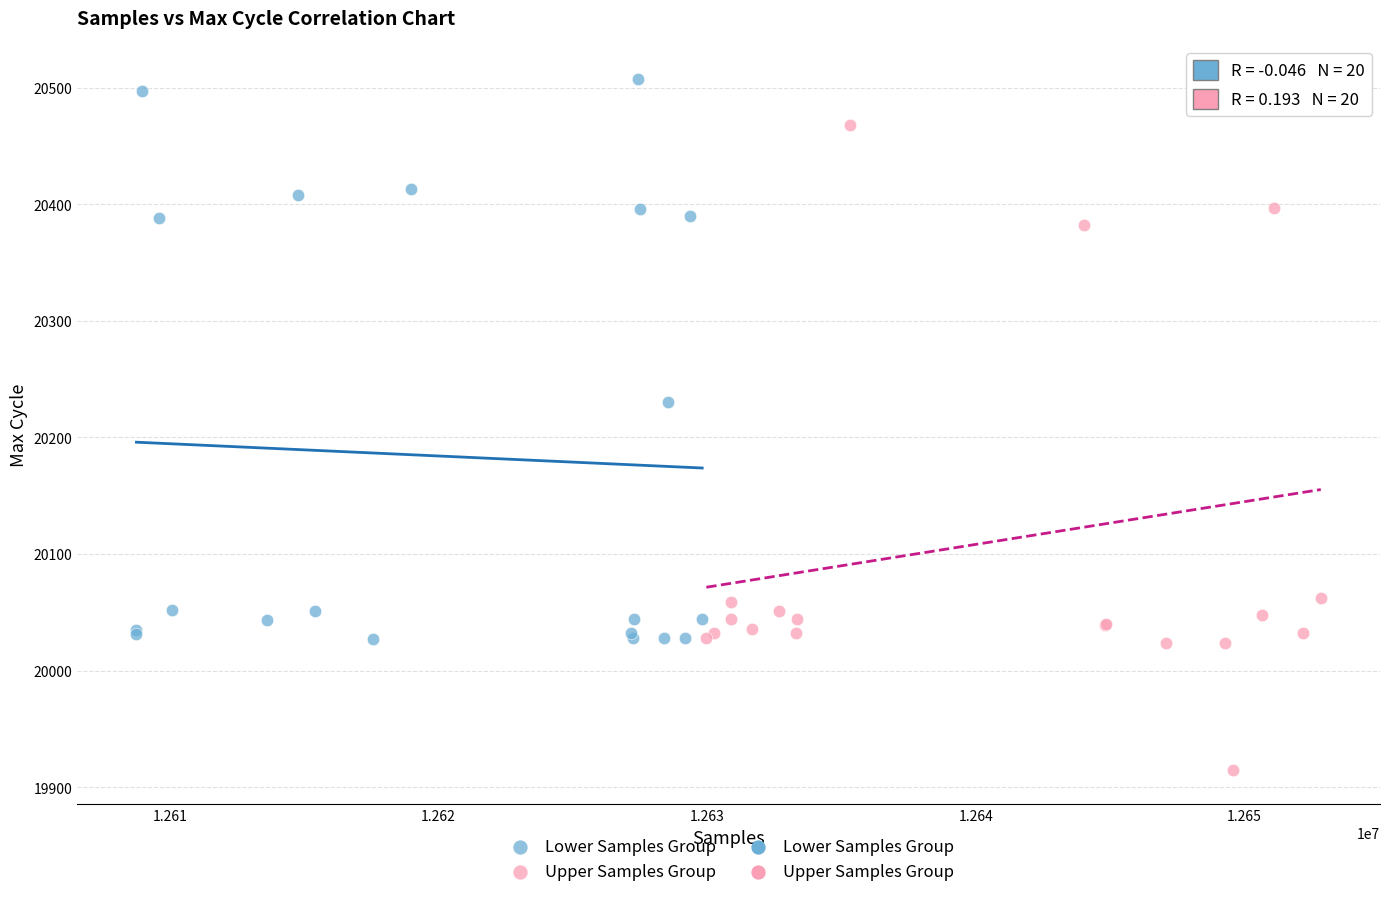

Which series has the largest Y range (max minus min)?

Upper Samples Group